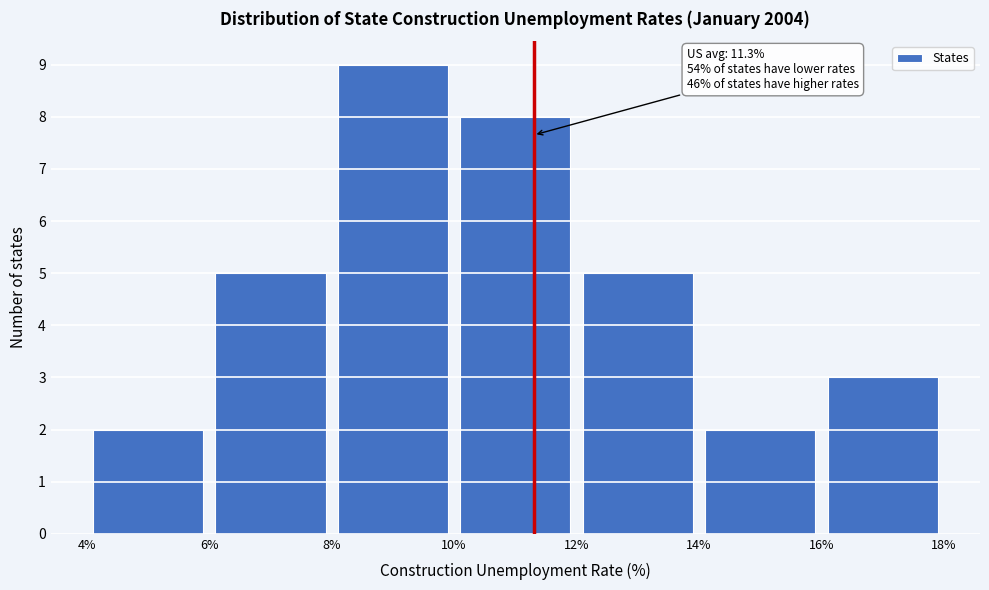

Which range on the x-axis has the tallest bar?

8% to 10%